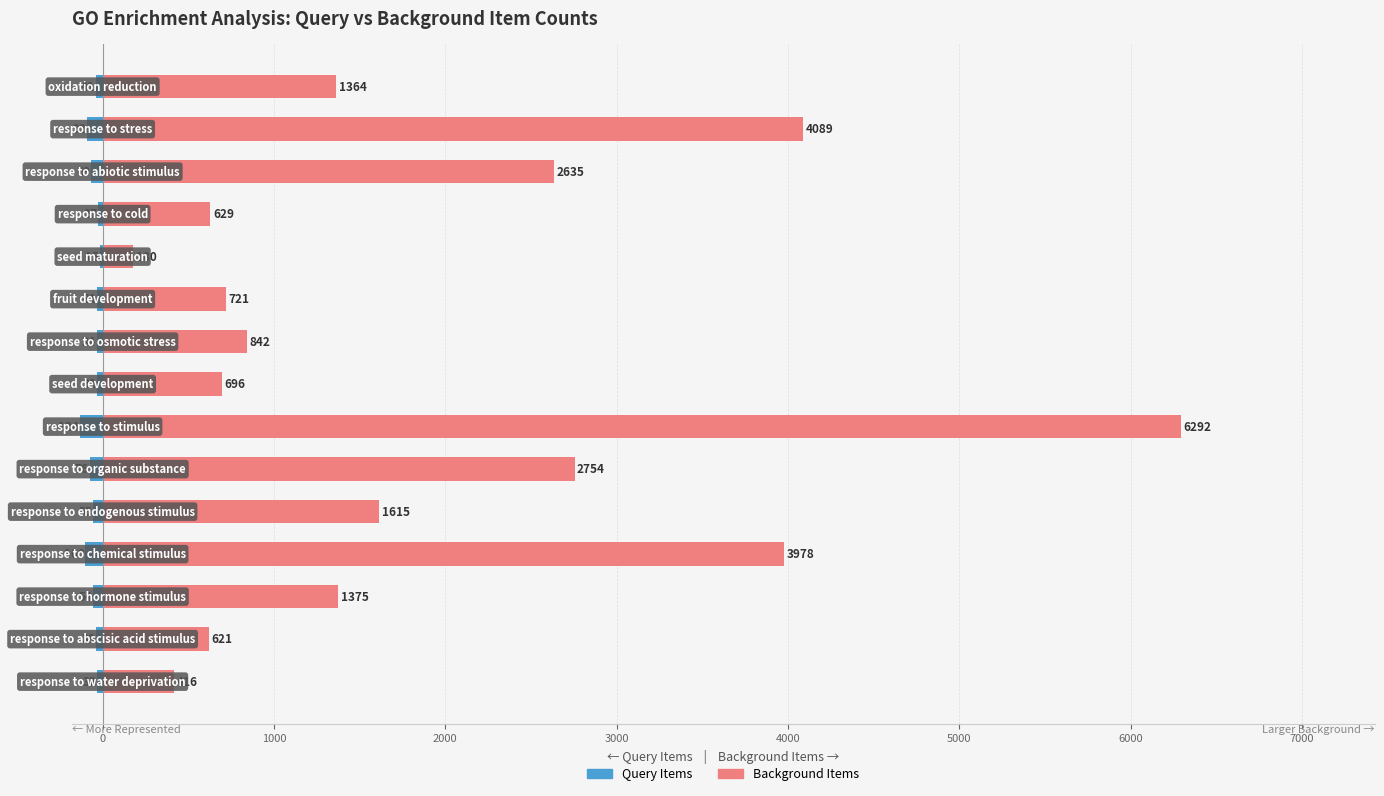

Rank the series by their average value, from lowest to highest.

Query Items, Background Items